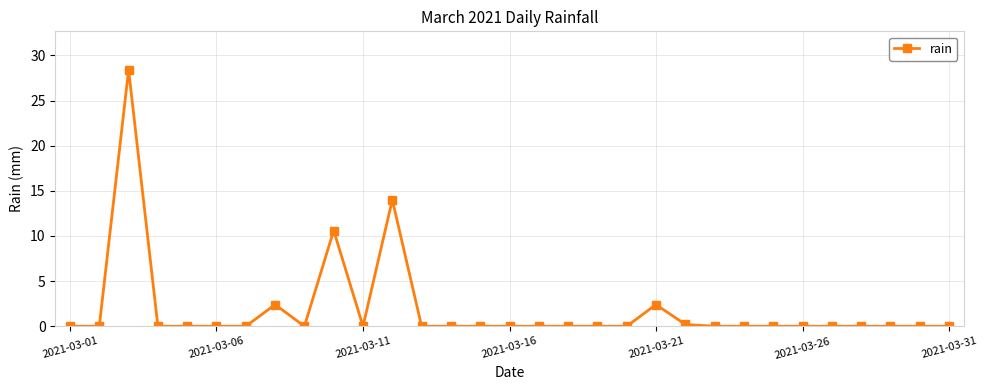

What is the average value?

1.9